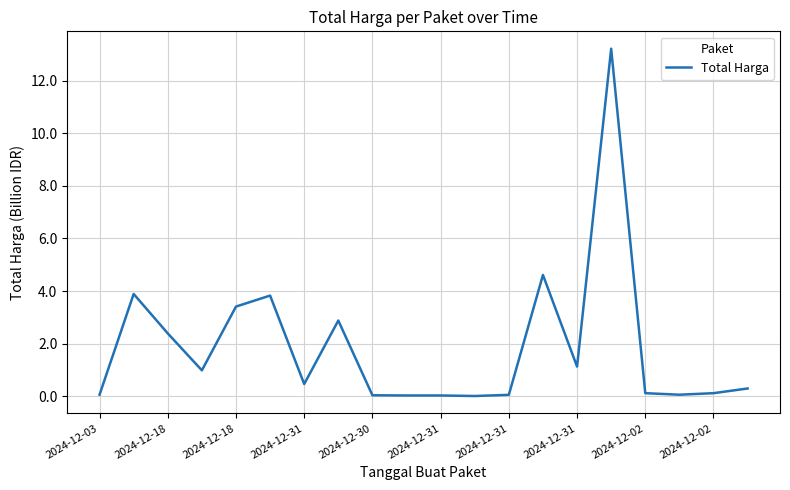

What is the maximum value shown in the chart?

13.2